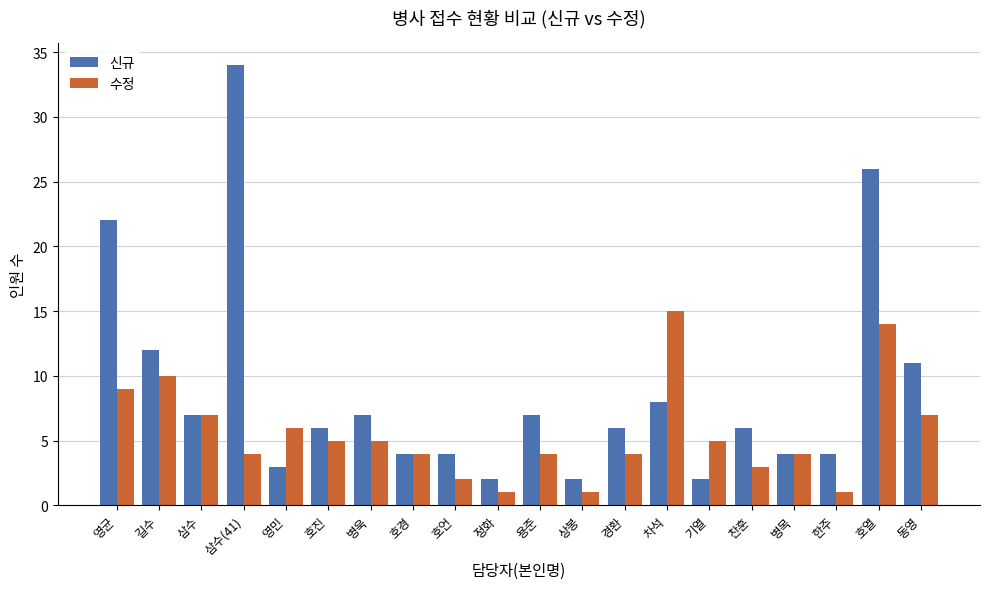

Does the chart contain stacked bars?

No